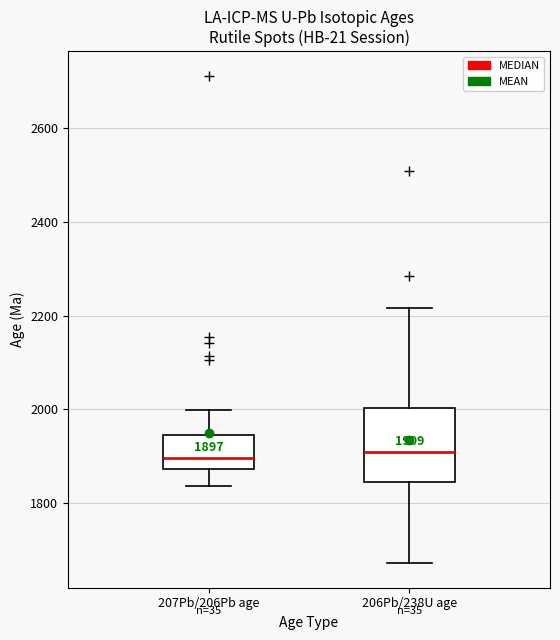

Comparing the boxes themselves (not the whiskers), which one is the tallest?

206Pb/238U age